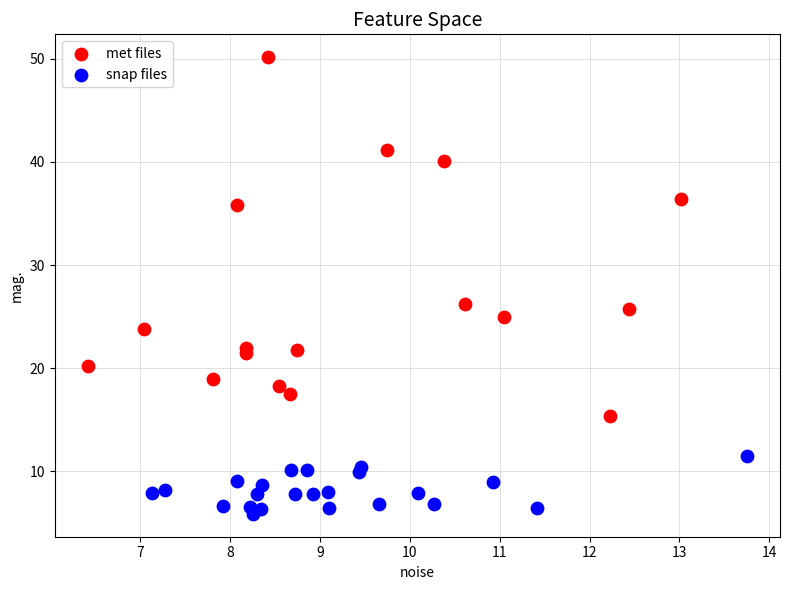

Which series reaches the minimum Y coordinate?

snap files